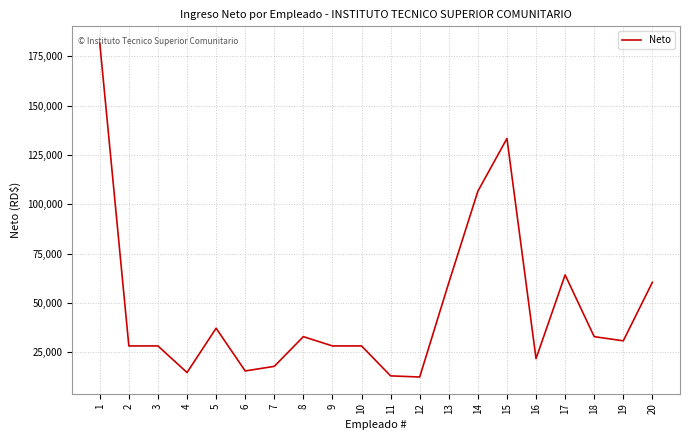

The value at 9 is 44858.2. True or false?

False